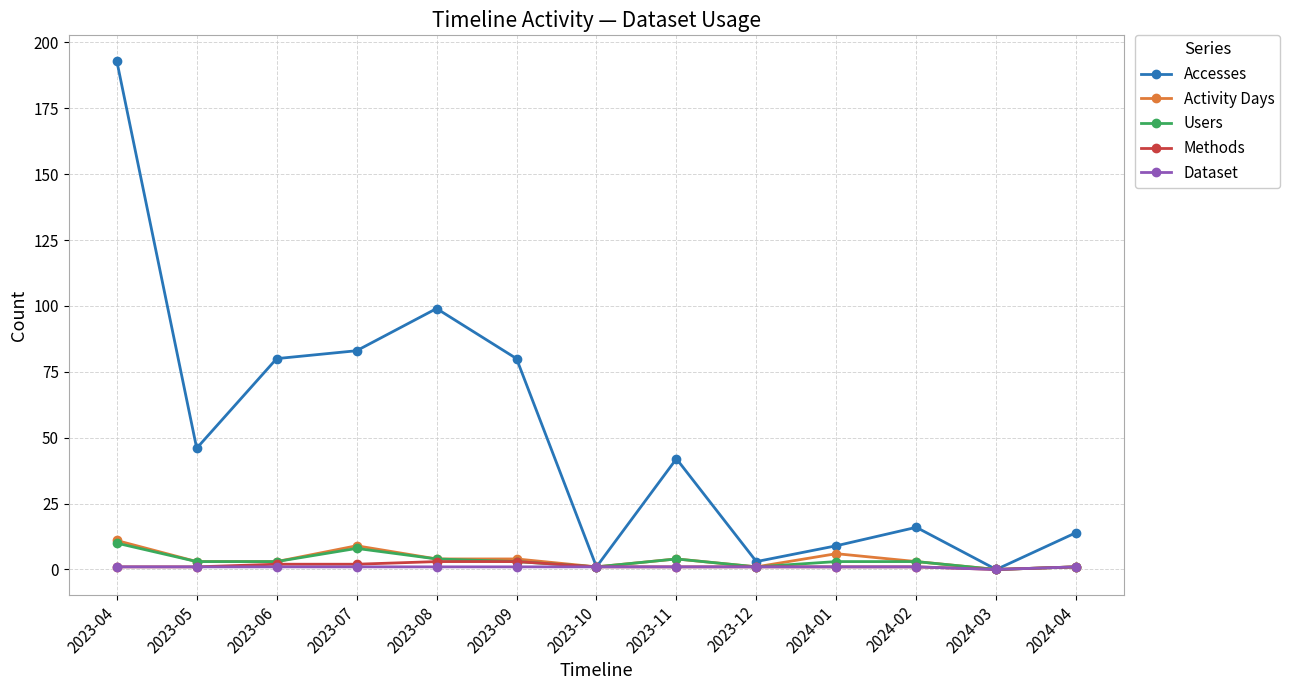

How many distinct data groups are displayed?

5